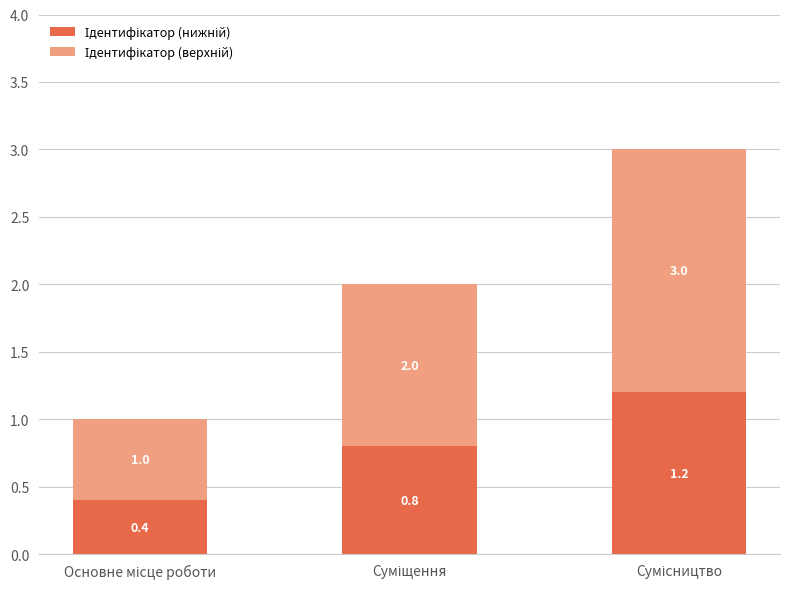

Count the number of data series in this chart.

2